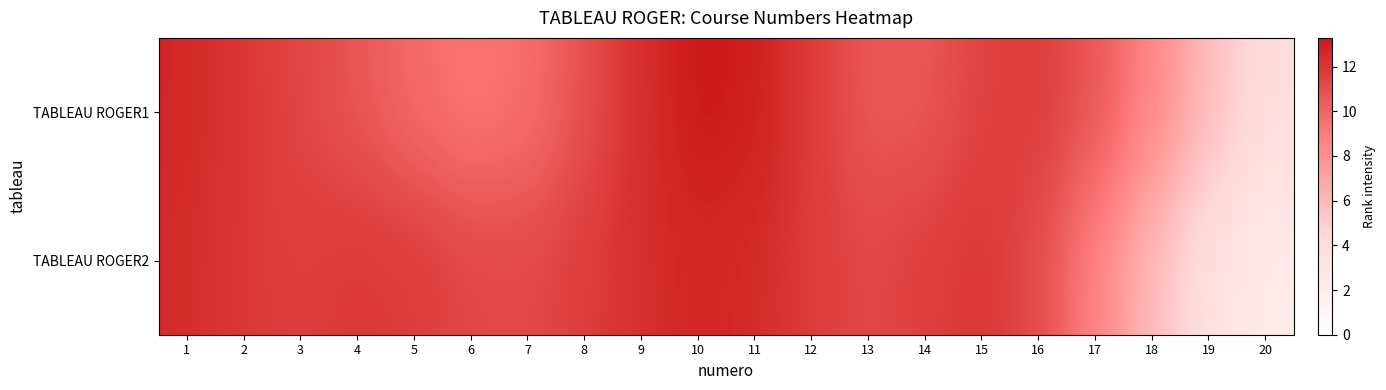

At which category is the sum across all series the highest?

10